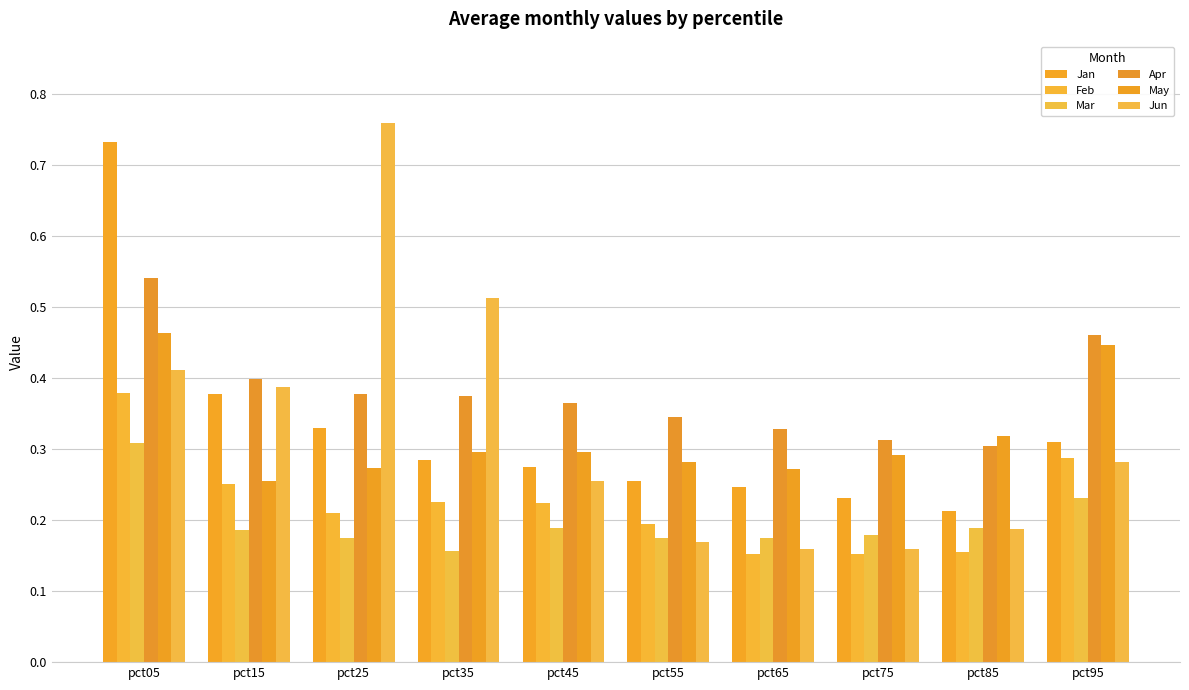

Count the number of categories in the chart.

10